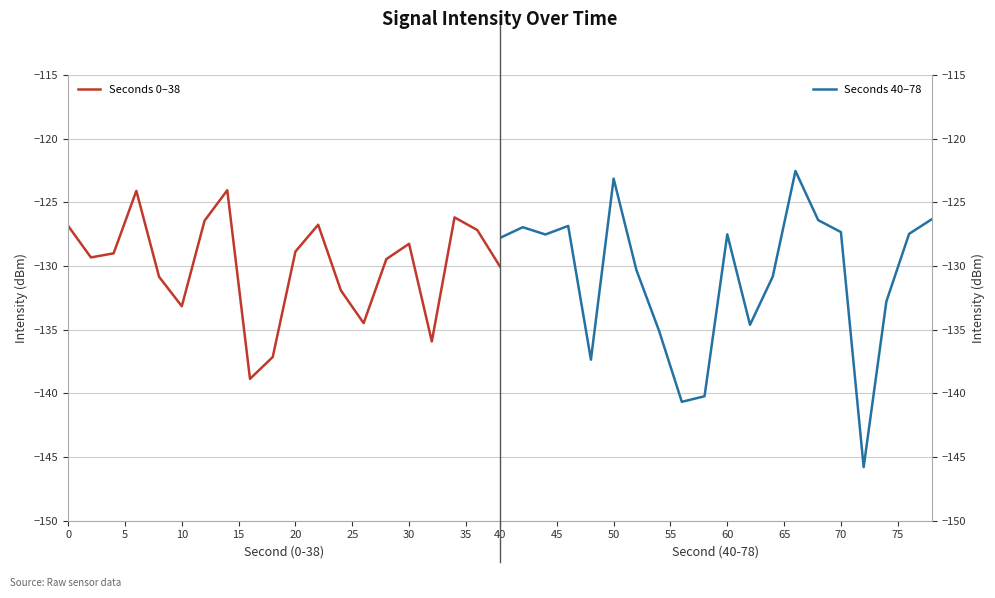

What is the total value across all series at 25?

-256.3